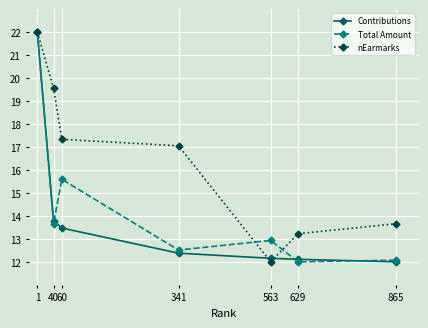

How many series are shown in this chart?

3